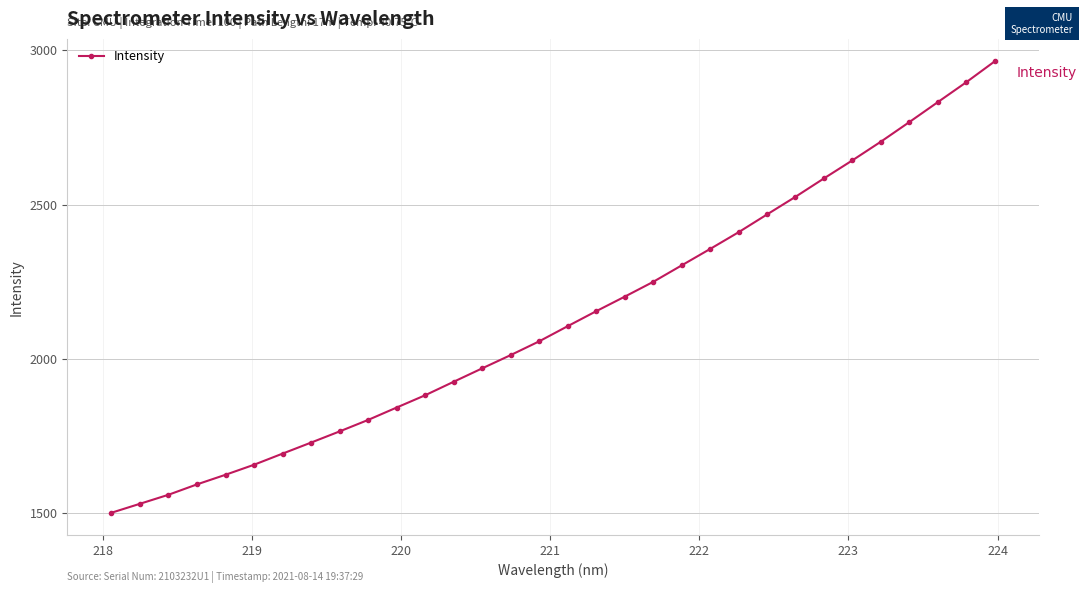

What is the maximum value shown in the chart?

2963.8